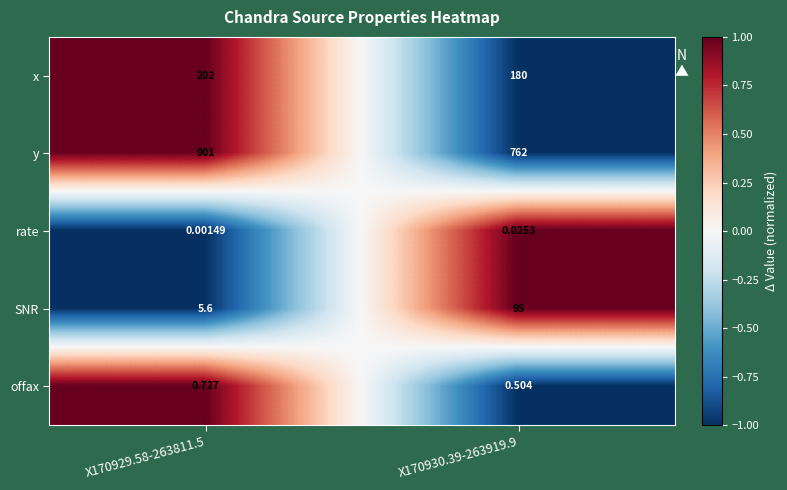

Which series has the largest total across all categories?

y